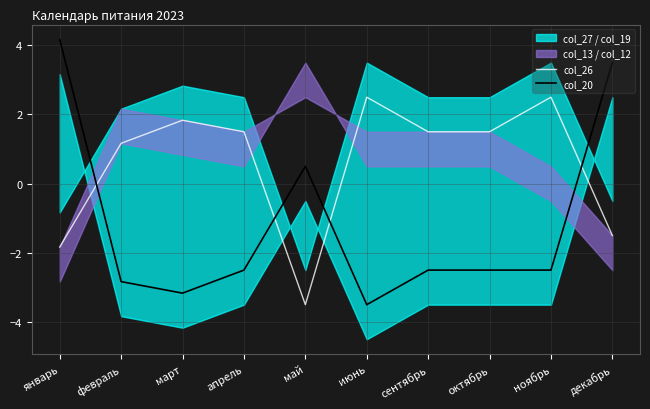

Which has a higher value, сентябрь or январь?

сентябрь